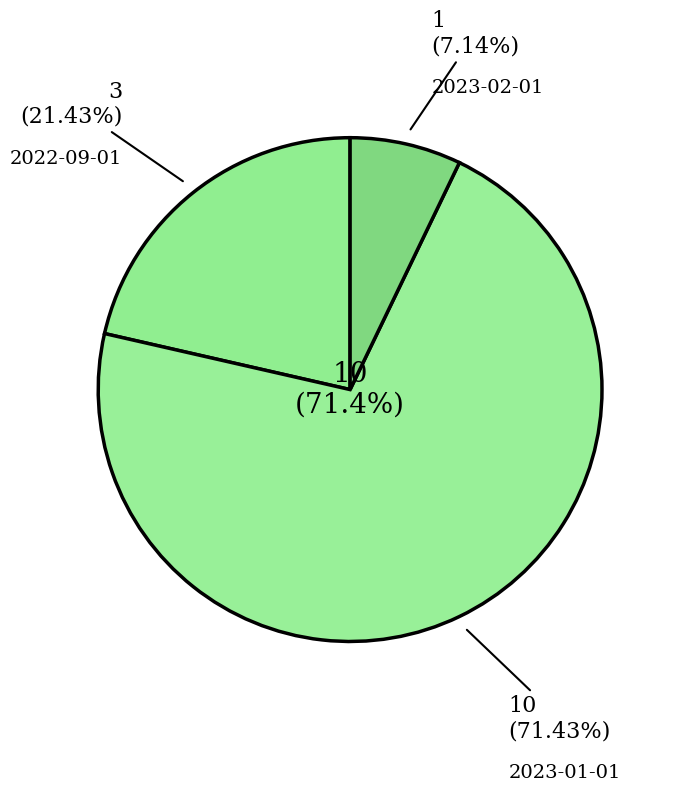

Does 2023-01-01 account for over 50% of the chart?

Yes